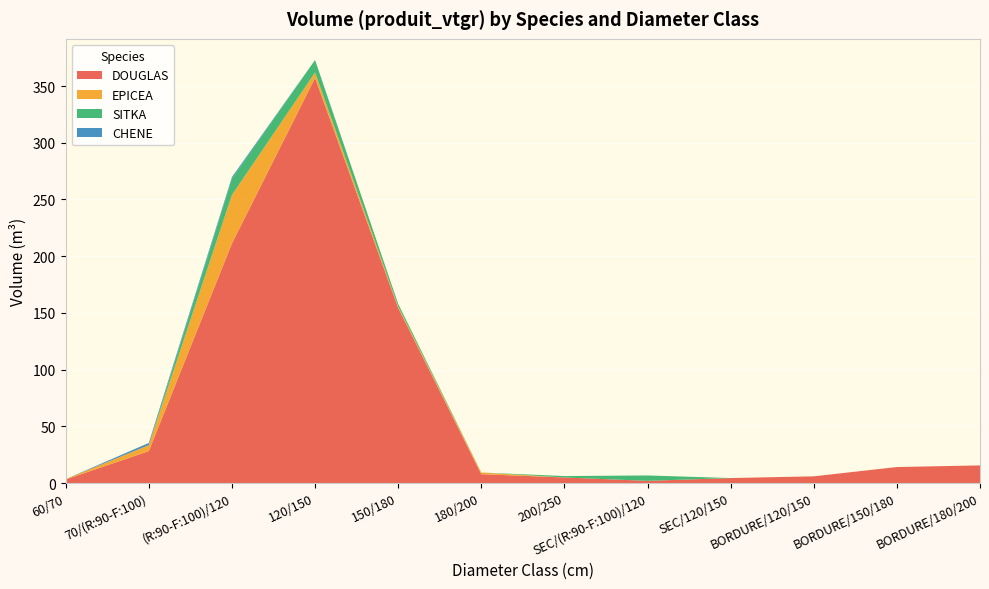

Reading left to right, list all the values displayed in this chart.

DOUGLAS: 60/70=3.2	70/(R:90-F:100)=28.2	(R:90-F:100)/120=211.2	120/150=357.2	150/180=154.4	180/200=7.8	200/250=4.9	SEC/(R:90-F:100)/120=2.0	SEC/120/150=4.4	BORDURE/120/150=5.9	BORDURE/150/180=14.1	BORDURE/180/200=15.6
EPICEA: 60/70=0.3	70/(R:90-F:100)=5.3	(R:90-F:100)/120=42.7	120/150=4.8	150/180=1.1	180/200=1.5	200/250=0.0	SEC/(R:90-F:100)/120=0.0	SEC/120/150=0.0	BORDURE/120/150=0.0	BORDURE/150/180=0.0	BORDURE/180/200=0.0
SITKA: 60/70=0.0	70/(R:90-F:100)=0.0	(R:90-F:100)/120=14.5	120/150=11.0	150/180=2.4	180/200=0.0	200/250=1.2	SEC/(R:90-F:100)/120=4.8	SEC/120/150=0.0	BORDURE/120/150=0.0	BORDURE/150/180=0.0	BORDURE/180/200=0.0
CHENE: 60/70=0.0	70/(R:90-F:100)=2.0	(R:90-F:100)/120=1.4	120/150=0.0	150/180=0.0	180/200=0.0	200/250=0.0	SEC/(R:90-F:100)/120=0.0	SEC/120/150=0.0	BORDURE/120/150=0.0	BORDURE/150/180=0.0	BORDURE/180/200=0.0